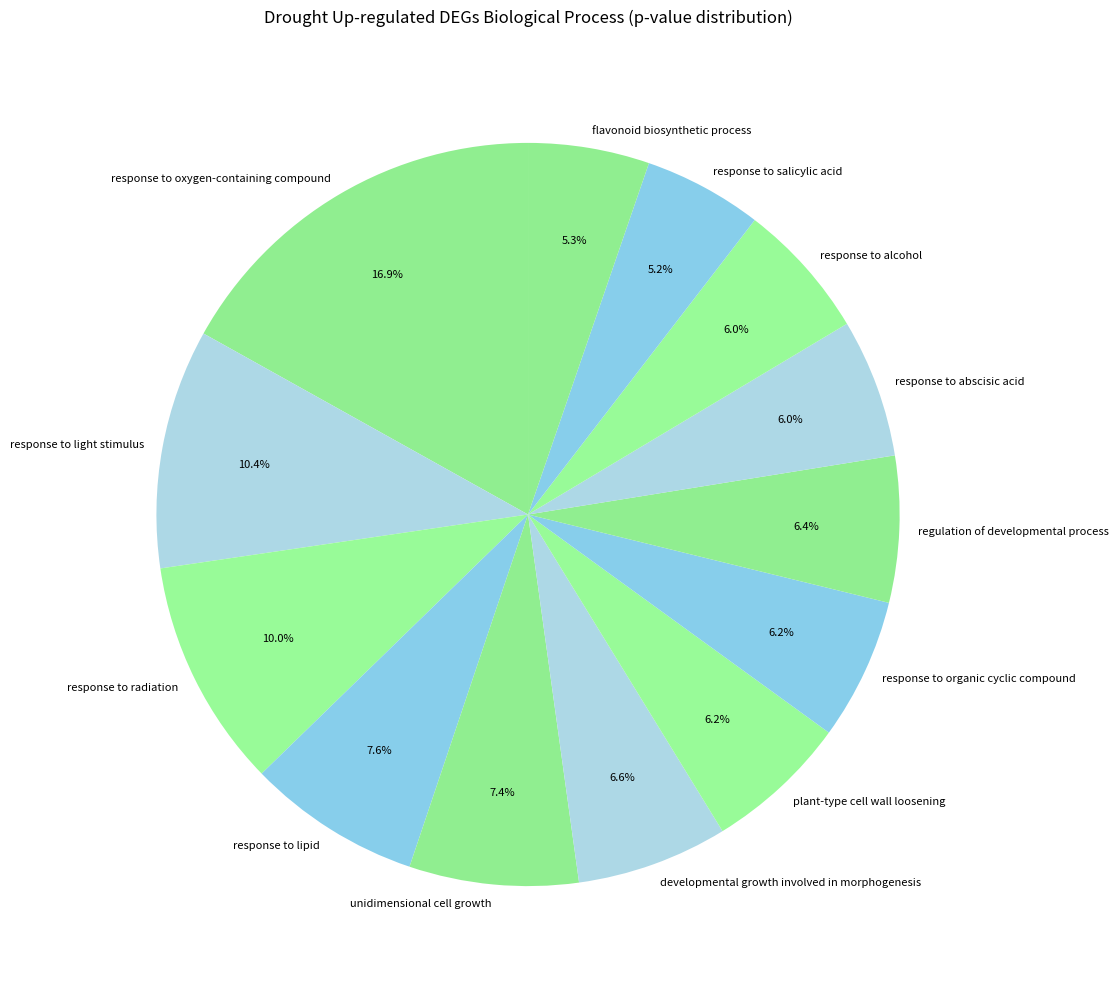

Does any single category account for the majority?

No